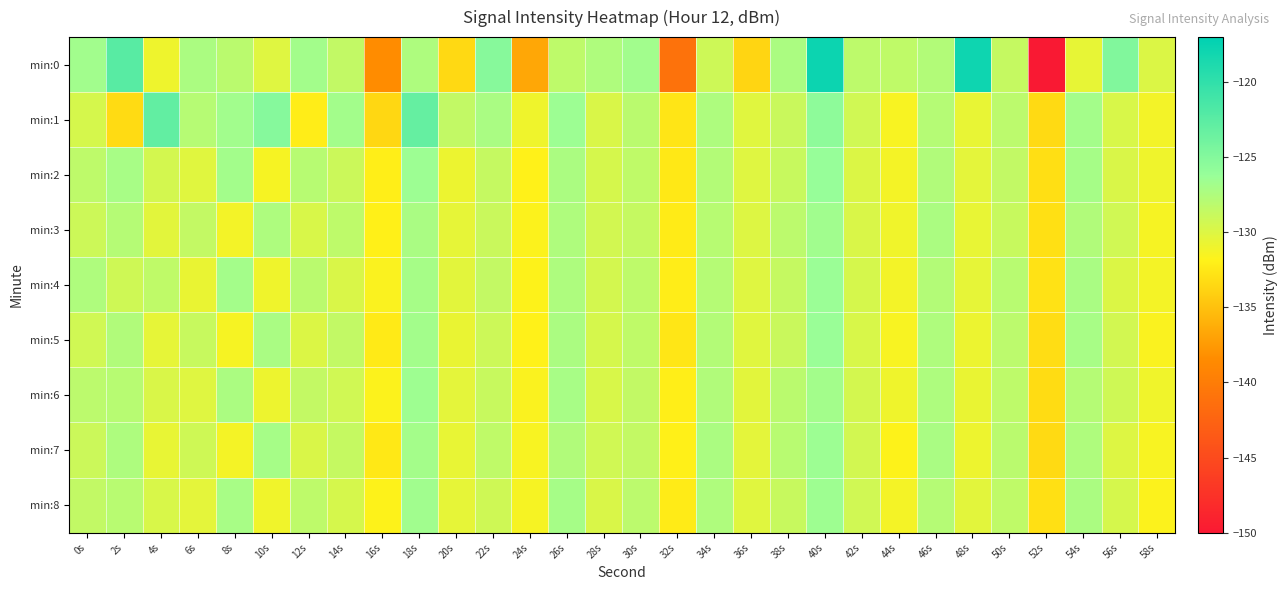

What is the difference between the highest and lowest values at 40s?

9.0